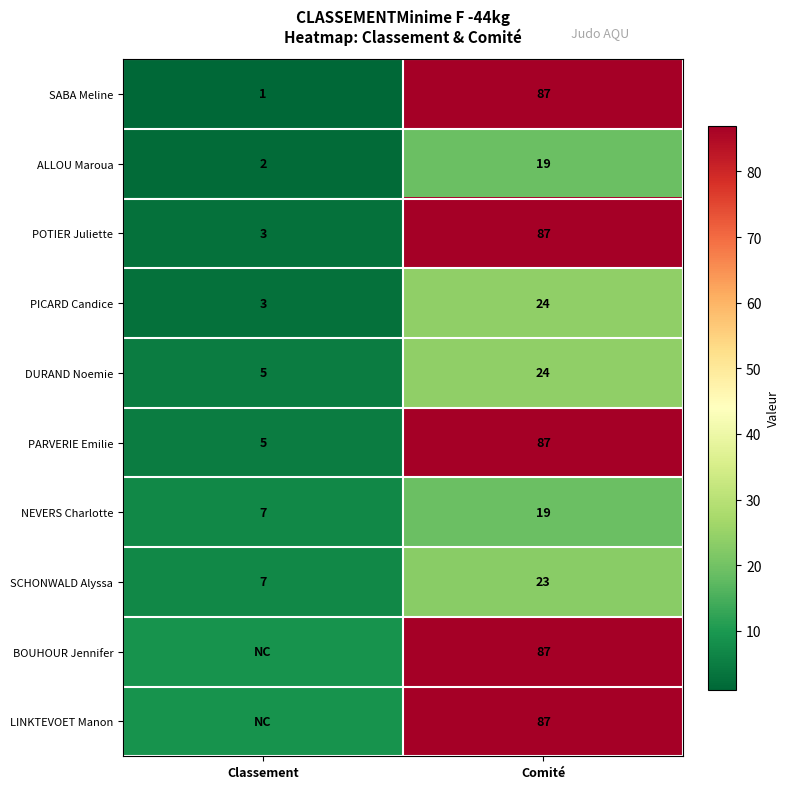

How many distinct data groups are displayed?

10